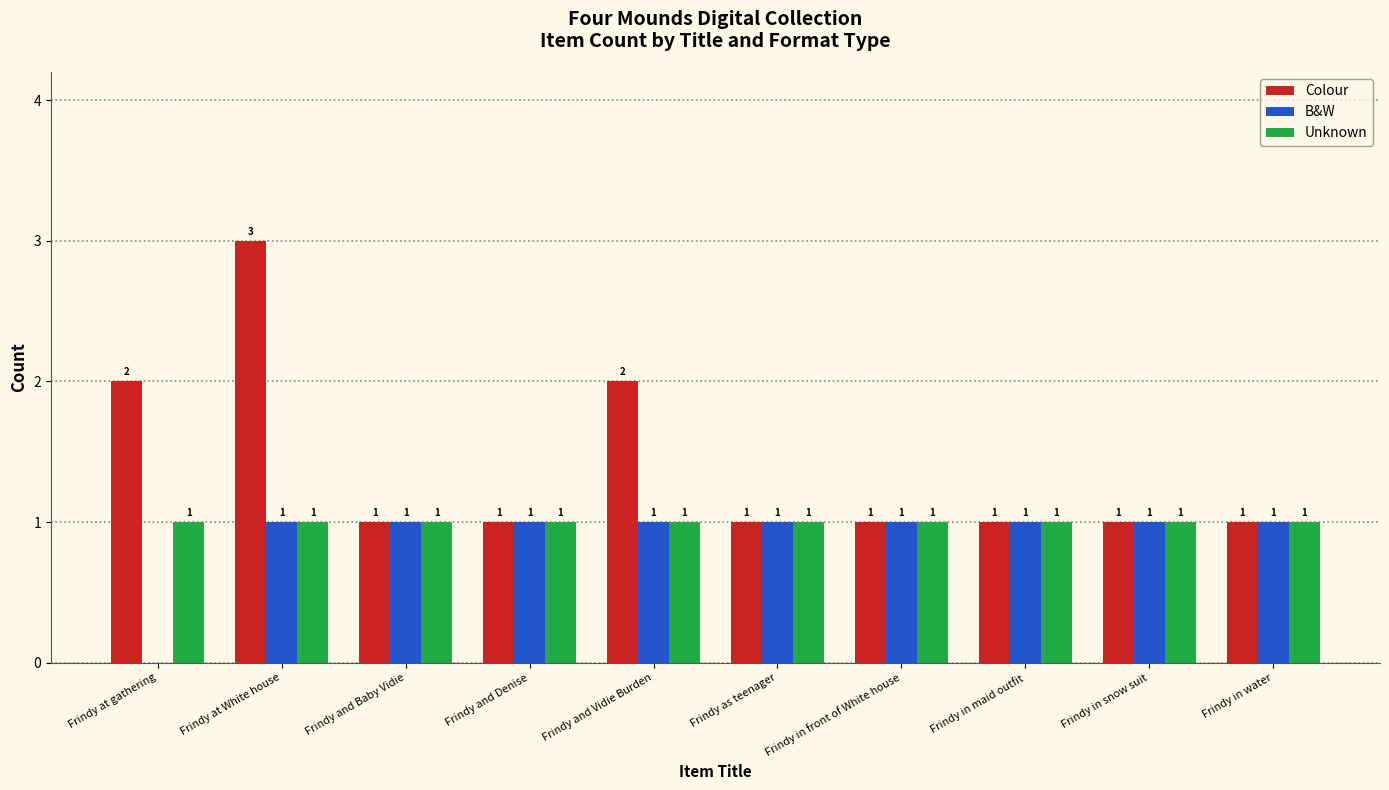

True or false: Unknown has a value of 1 at Frindy and Baby Vidie.

True